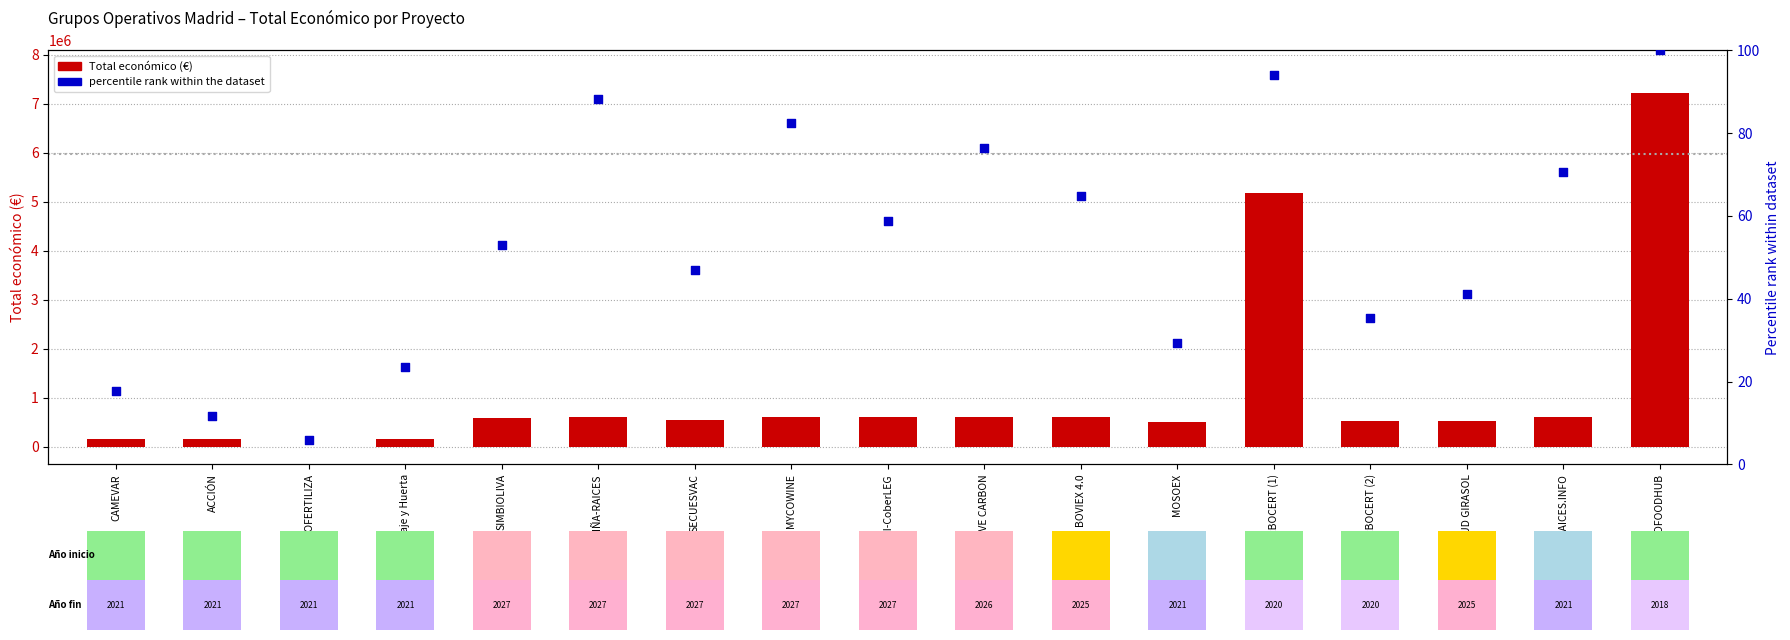

Is the value of percentile rank within the dataset at SIMBIOLIVA greater than the value of Total económico at BOVIEX 4.0?

No